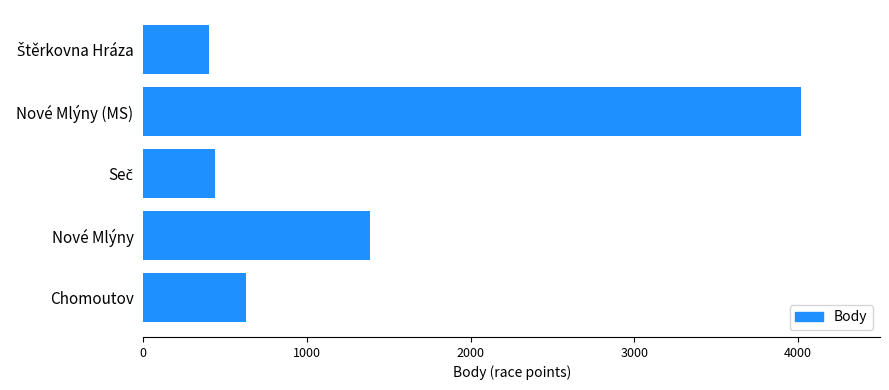

Reading bottom to top, extract all data points from this chart.

630	1385	440	4020	404